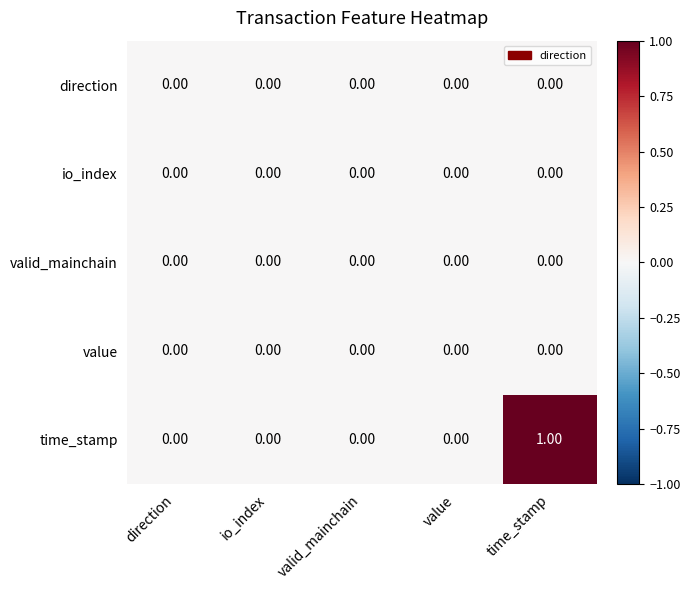

Which series has the largest range (max minus min)?

time_stamp